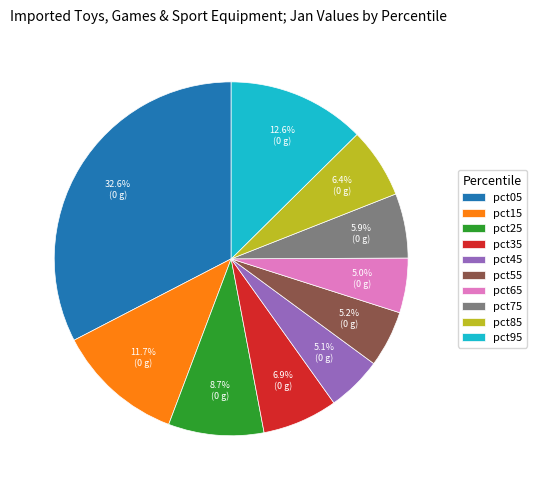

Is the sum of pct35 and pct75 greater than half?

No